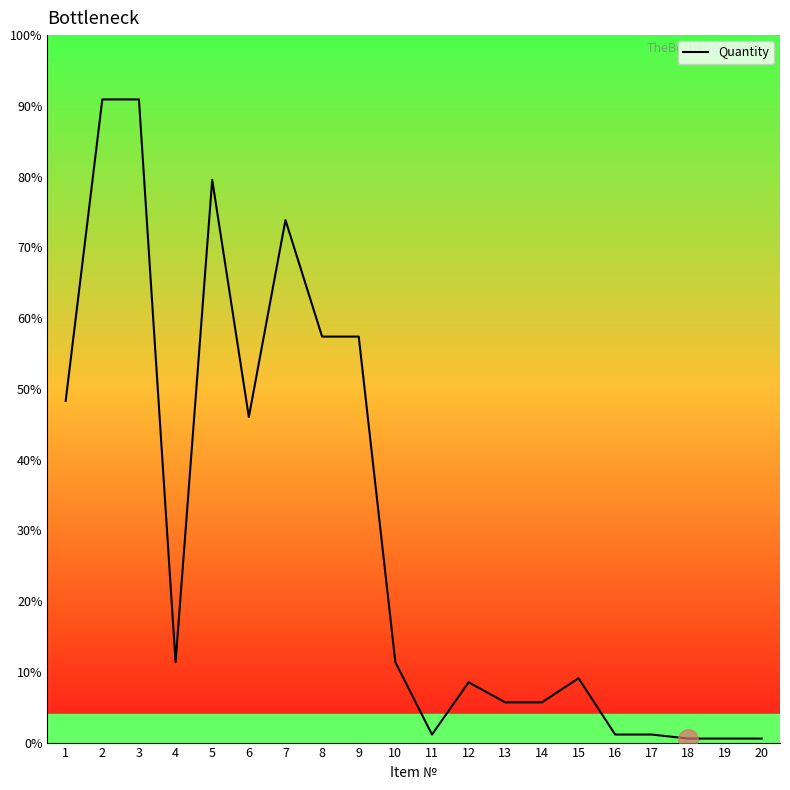

Does the chart have visible grid lines?

No